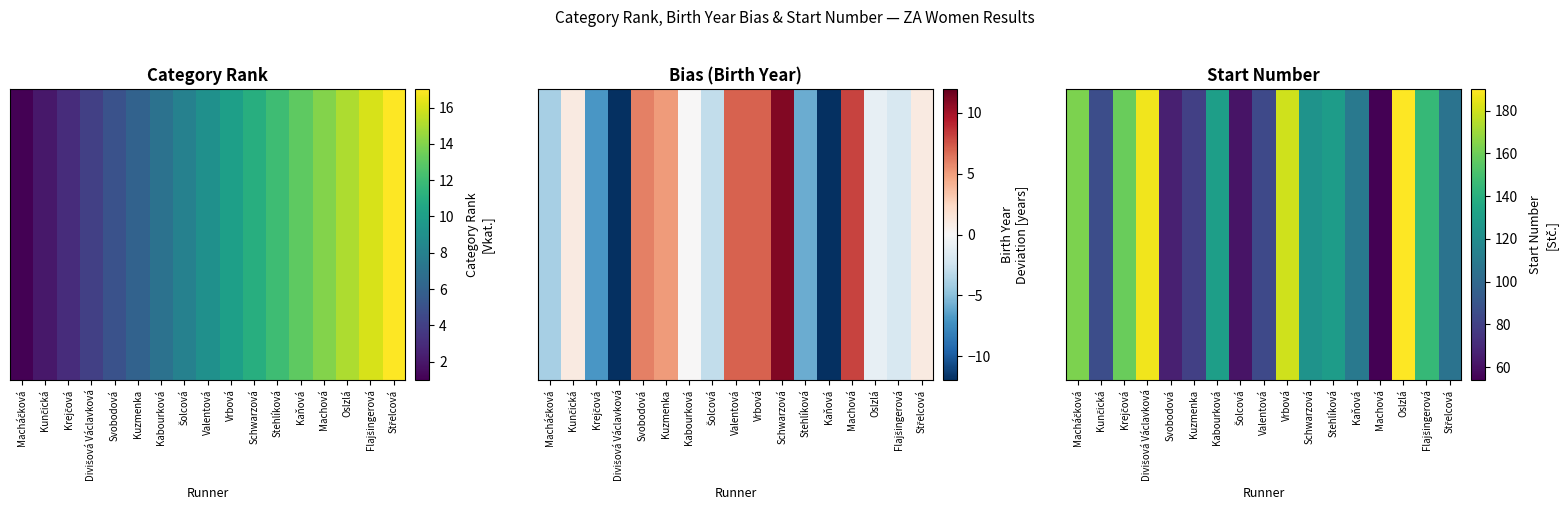

What is the difference between the maximum and second lowest values?

129